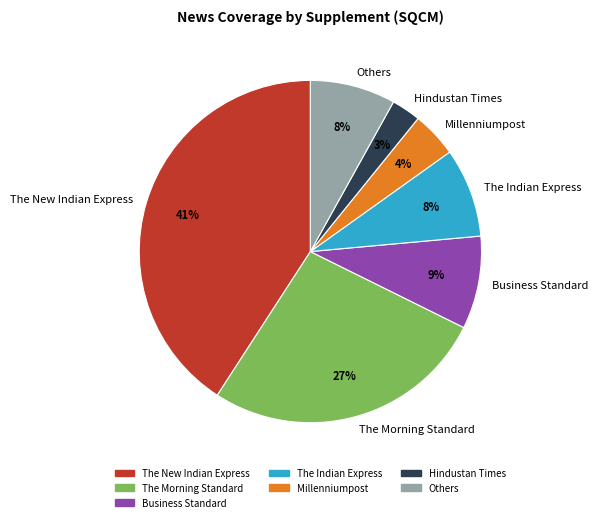

Do Millenniumpost and Business Standard together represent more than half of the pie?

No